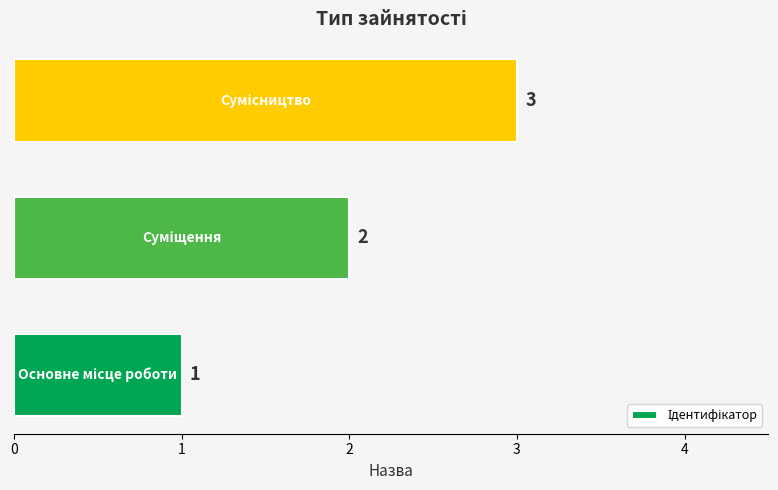

What is the sum of all values?

6